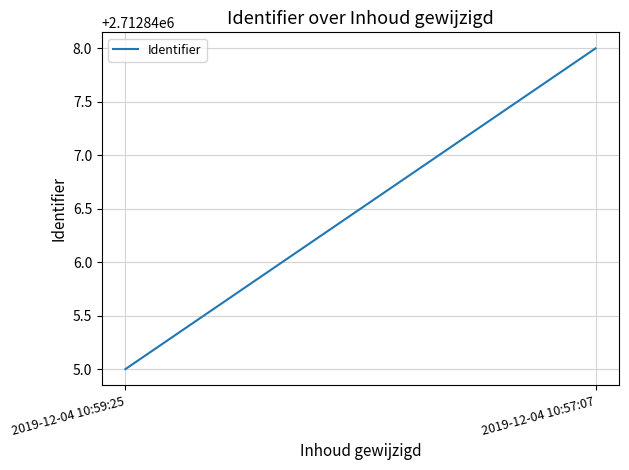

Is this an area chart (filled region under the line)?

No